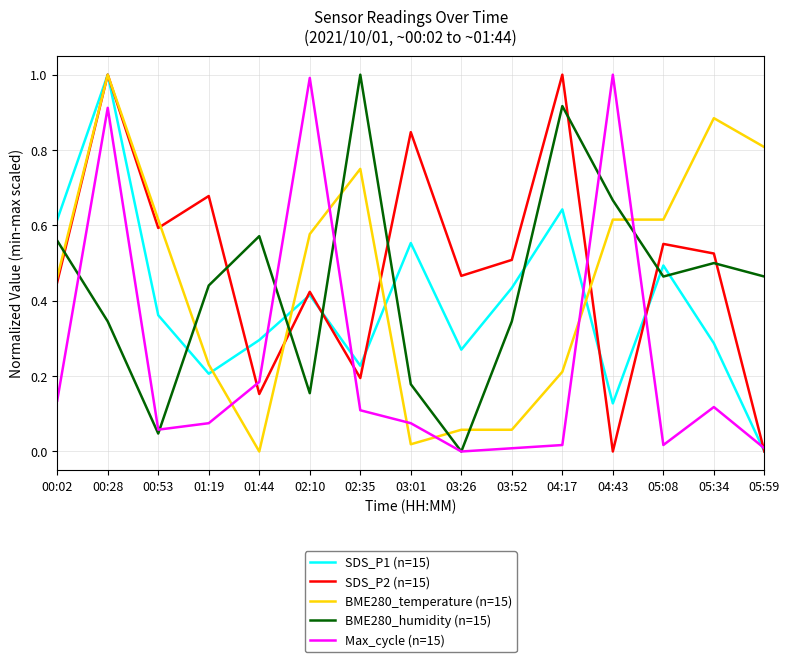

How many intersections are there between BME280_temperature (n=15) and Max_cycle (n=15)?

6